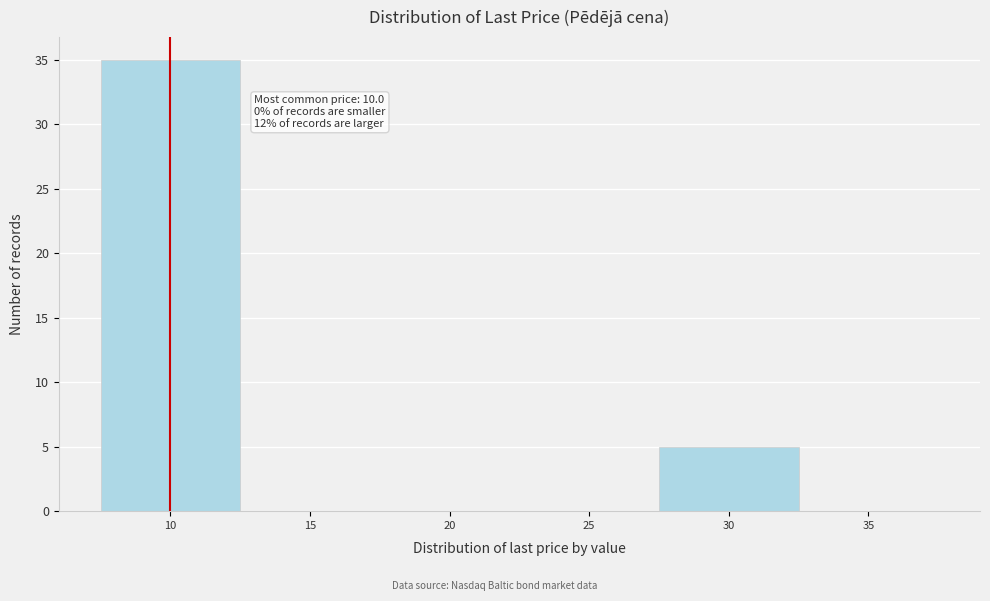

Which range on the x-axis has the tallest bar?

7.5 to 12.5